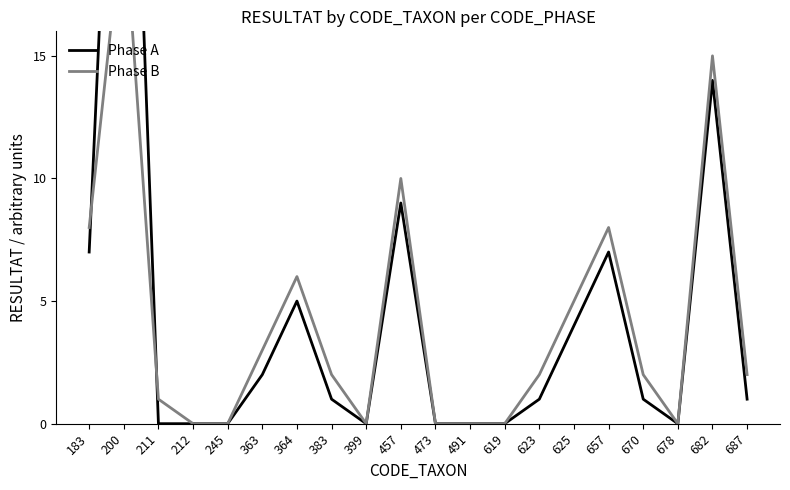

At how many categories does at least one series exceed 29?

1